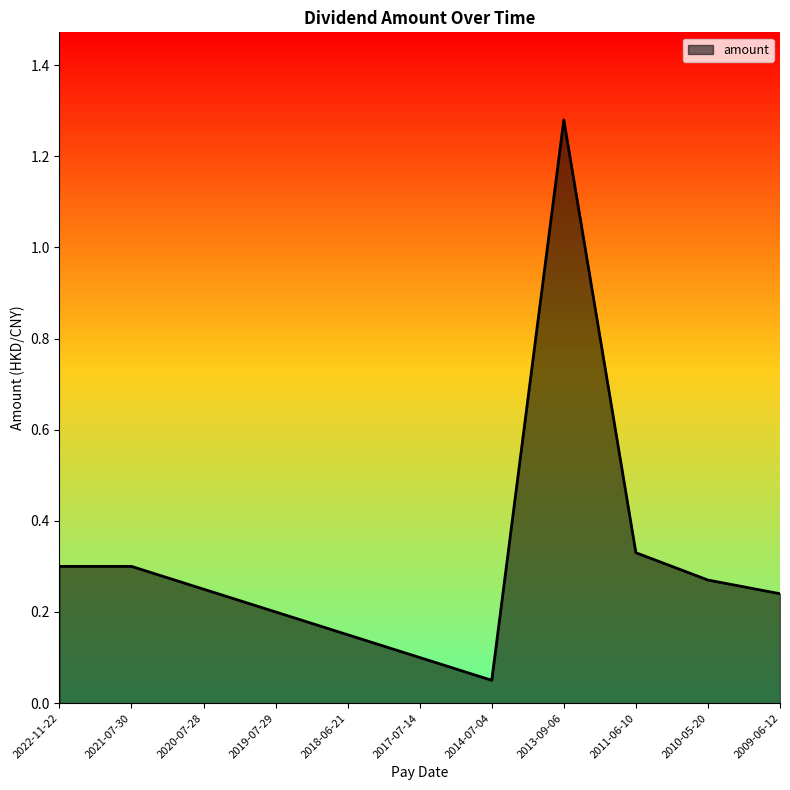

Which label corresponds to the smallest value in the chart?

2014-07-04